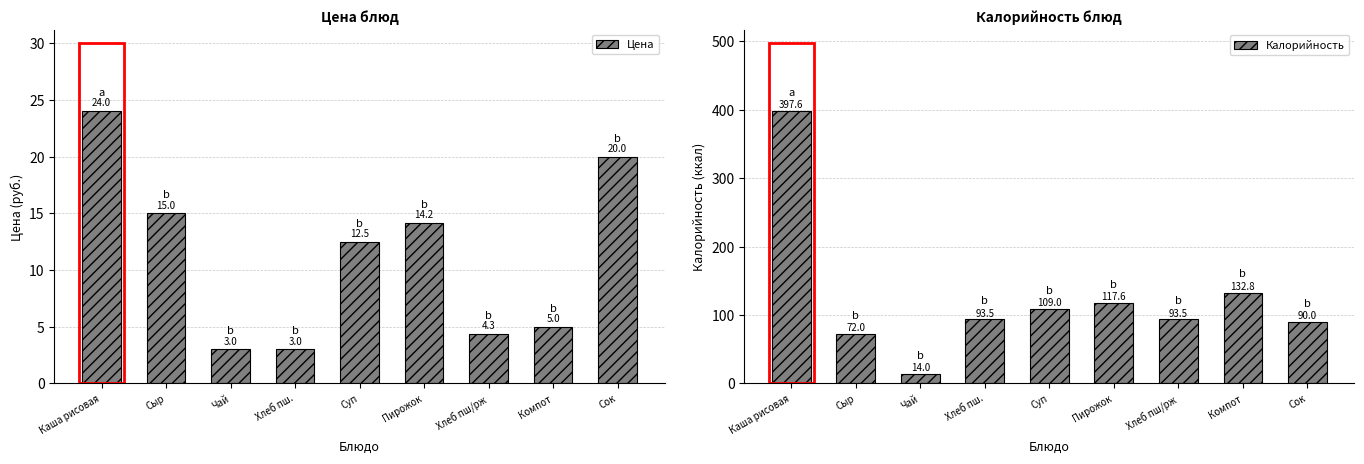

What is the value of the Калорийность bar at the 8th from the left?

132.8